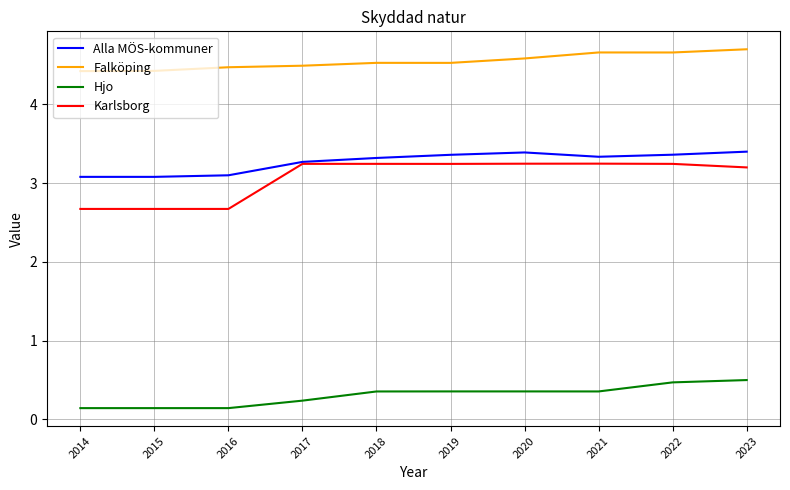

What is the minimum value for Alla MÖS-kommuner?

3.1